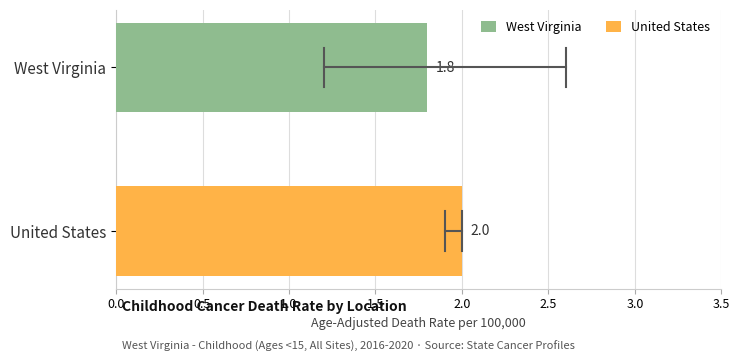

At which label is the value closest to 1?

West Virginia